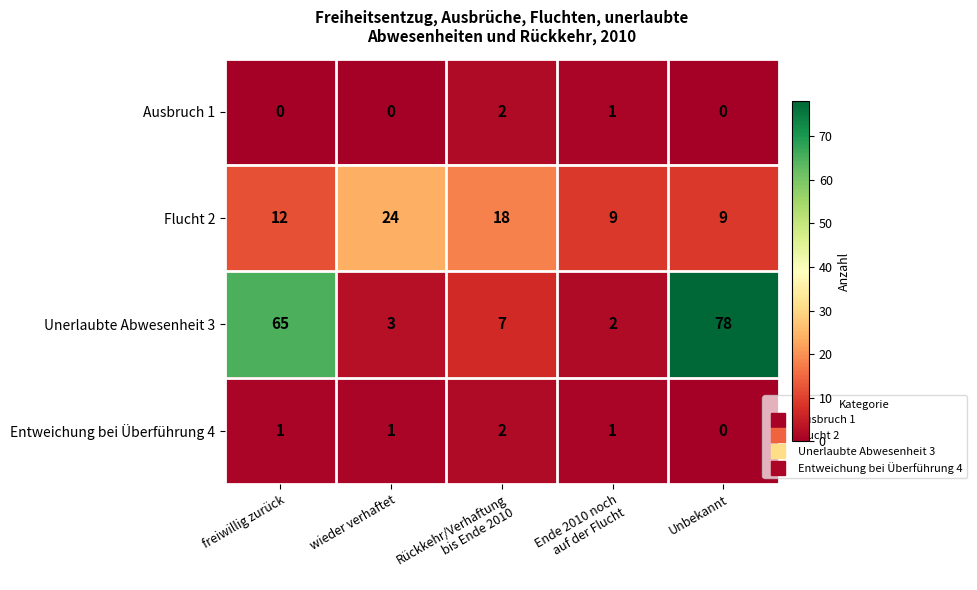

What is the average value of the Flucht 2 series?

14